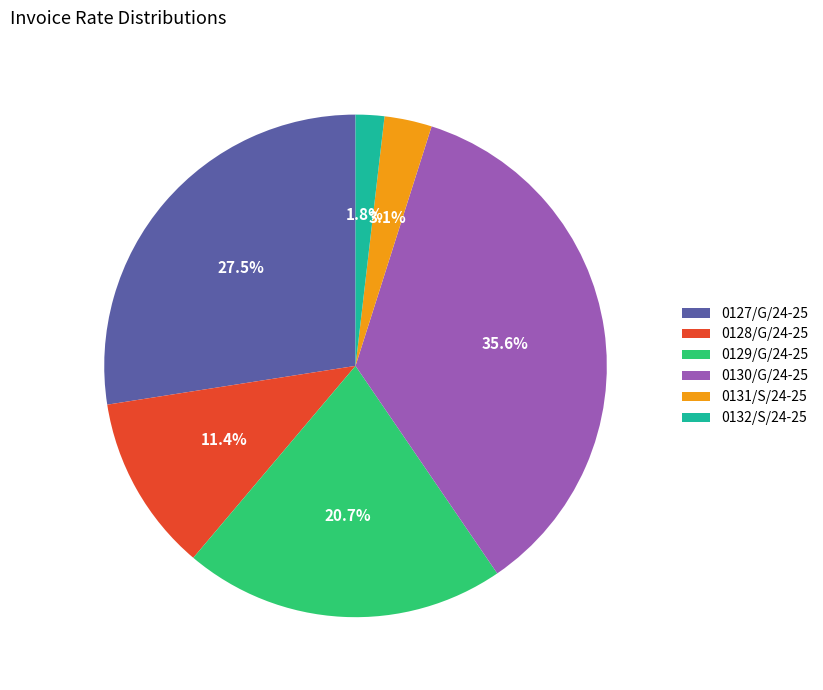

What percentage is NOT represented by 0127/G/24-25?

72.5%